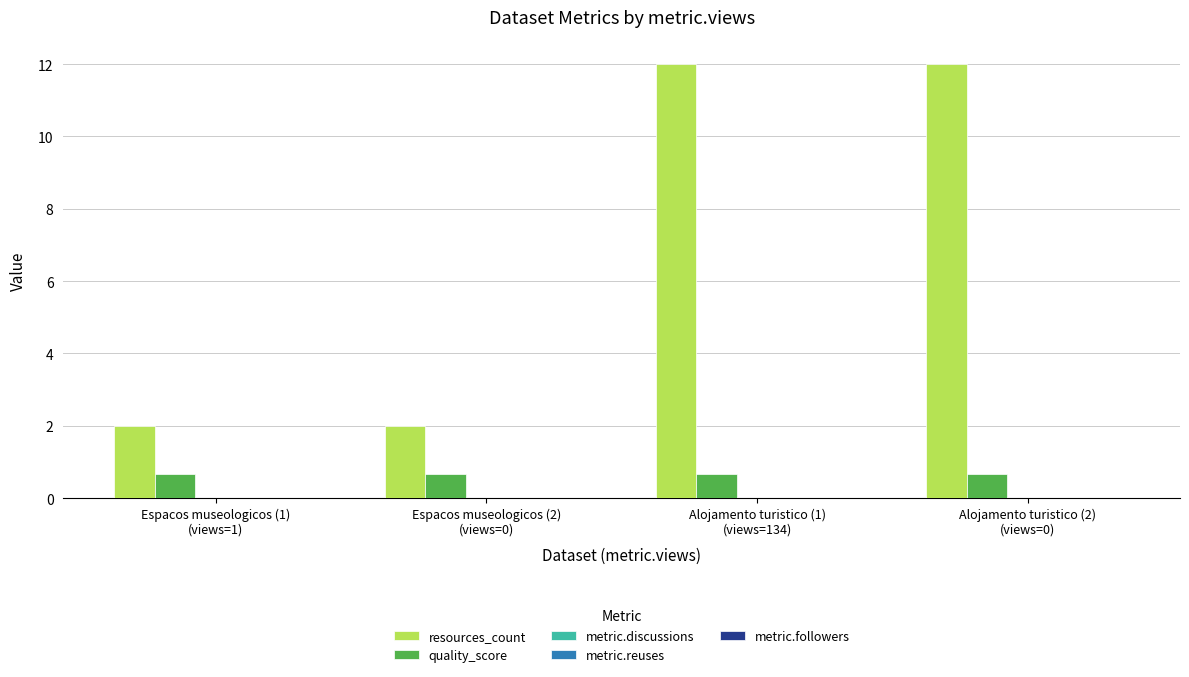

Which series has the largest range (max minus min)?

resources_count